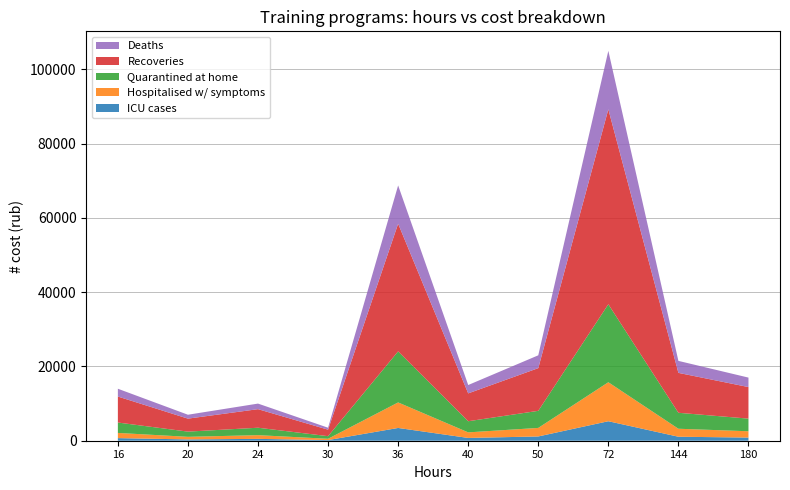

What is the highest value of the ICU cases series?

5250.0